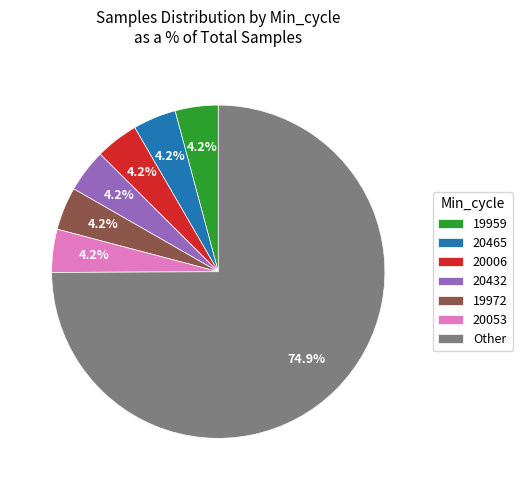

What is the largest slice in the pie chart?

Other